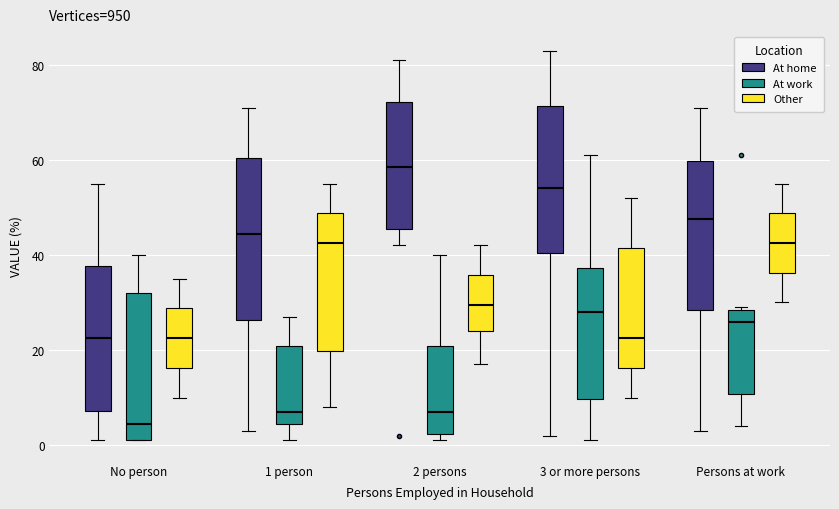

Where does the upper whisker of the box for No person (At work) end on the y-axis? The values are not printed on the chart, so give them approximately, as read against the axis.

40